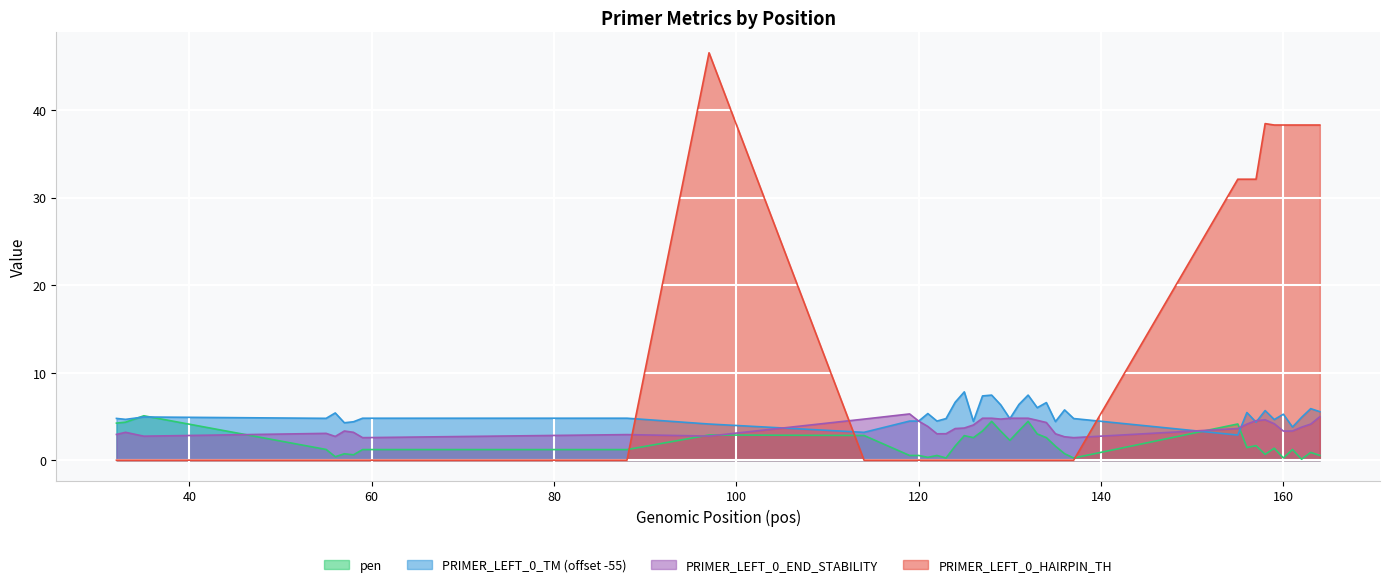

True or false: PRIMER_LEFT_0_TM and PRIMER_LEFT_0_END_STABILITY cross at least once.

True